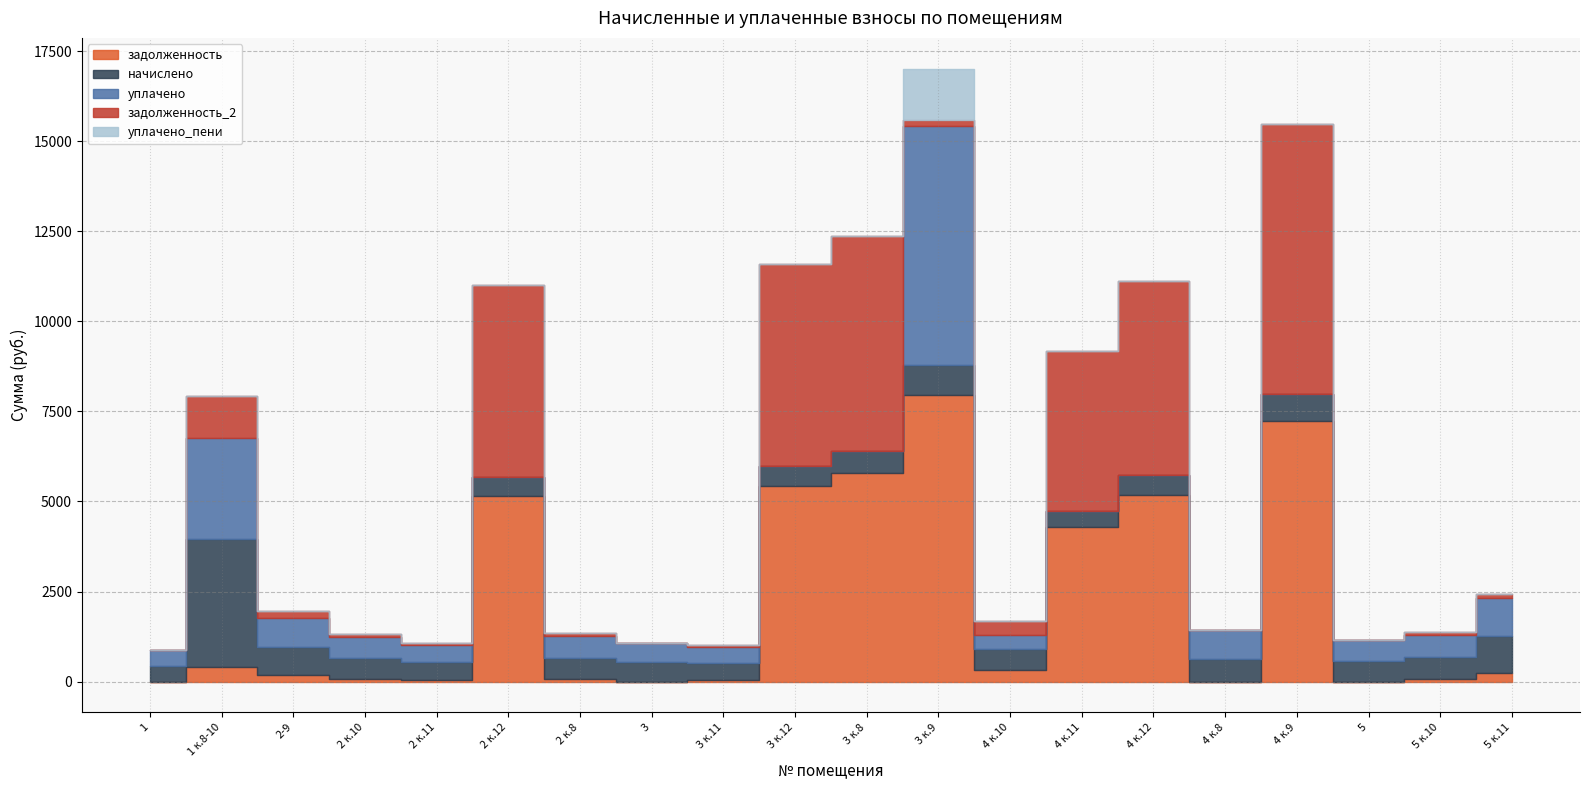

Between 2 к.10 and 4 к.9, which series saw the biggest shift?

задолженность_2